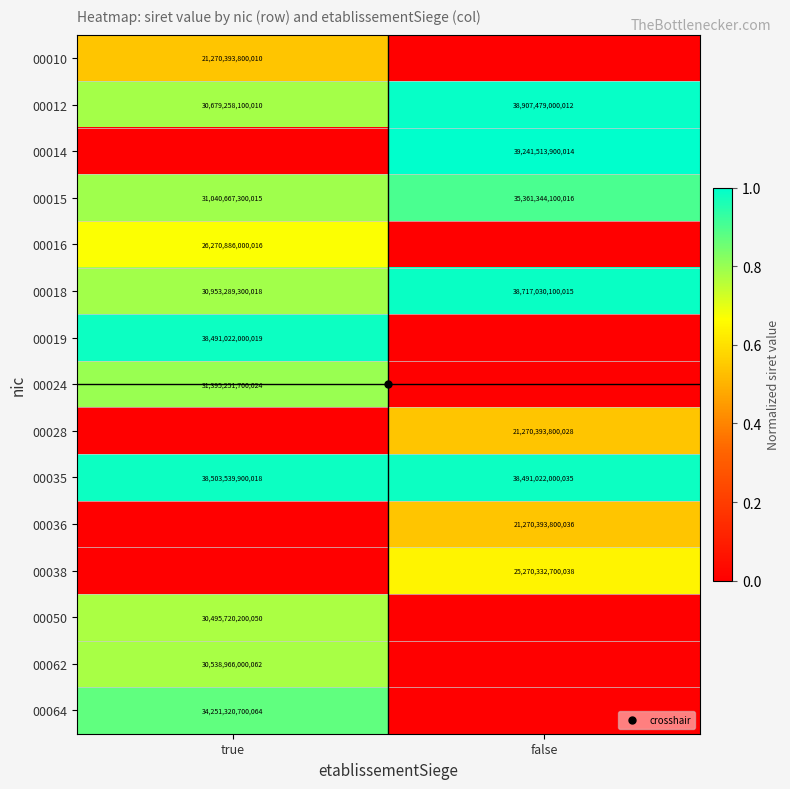

At which category is the sum across all series the highest?

true